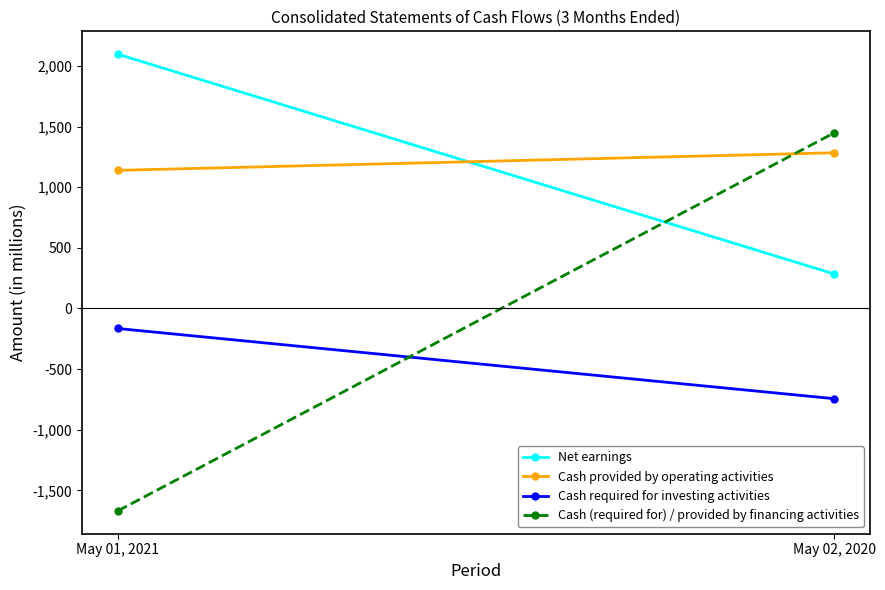

At which label is Cash (required for) / provided by financing activities closest to -110?

May 01, 2021